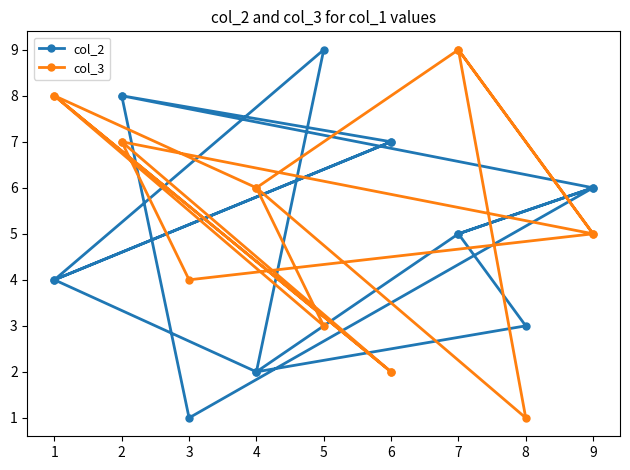

Where is the first local minimum for col_3?

4